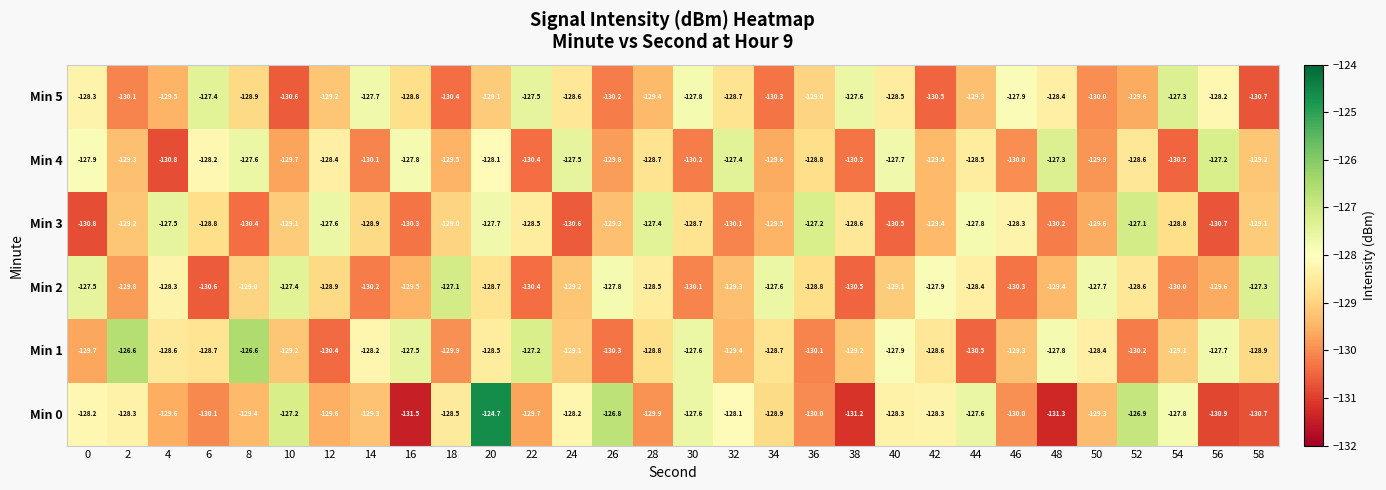

Is it true that Min 2 equals -127.1 at 18?

True